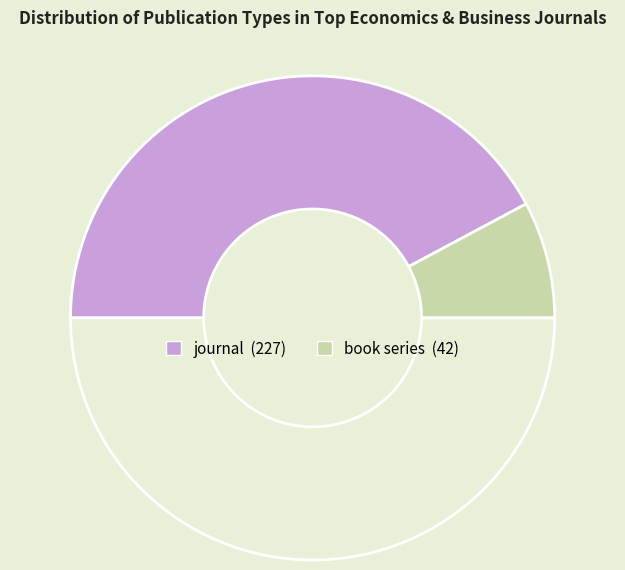

How many slices are in this pie chart?

3